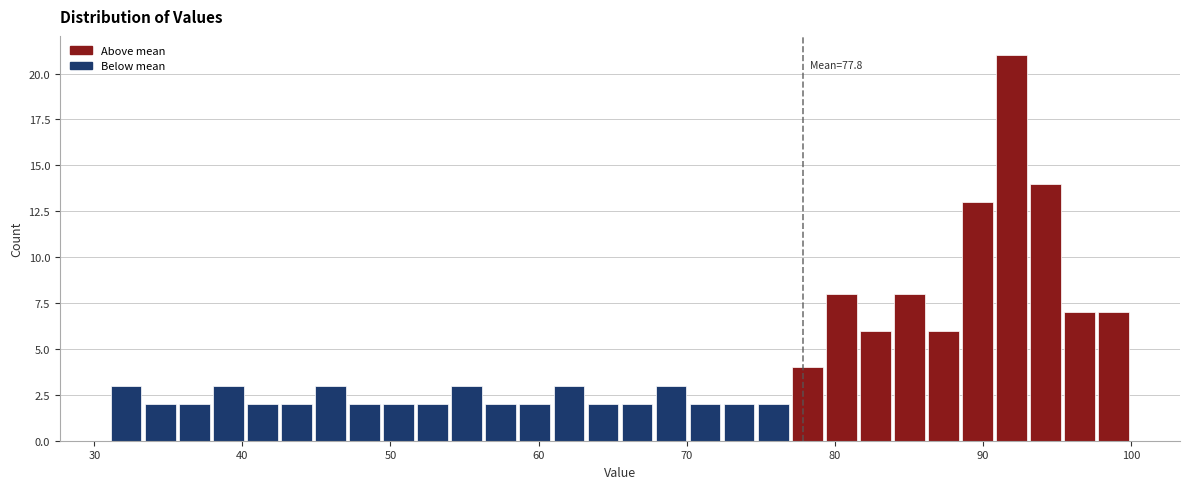

Read against the x-axis, roughly where is the centre of the tallest bar?

92